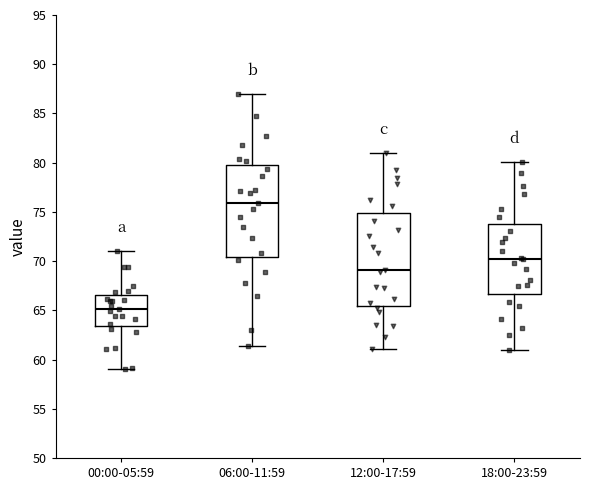

Which box's median line is the highest?

06:00-11:59